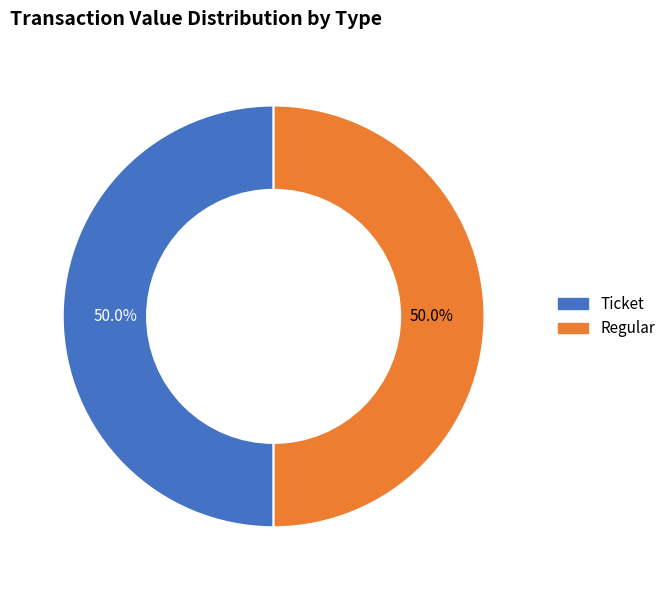

Count the number of slices in the pie.

2